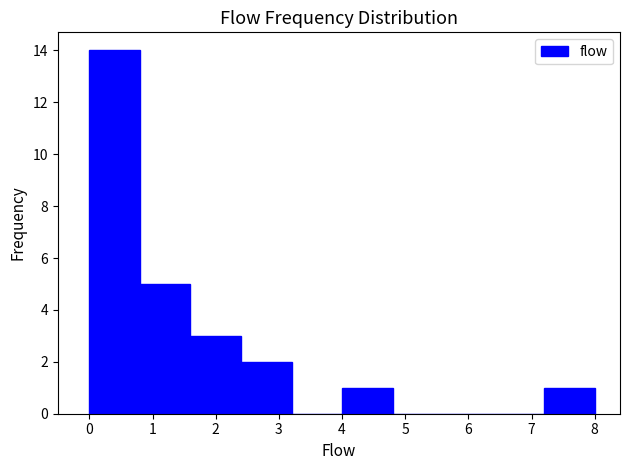

How tall is the bar that spans 2.4 to 3.2 on the x-axis? The values are not printed on the chart, so give them approximately, as read against the axis.

2